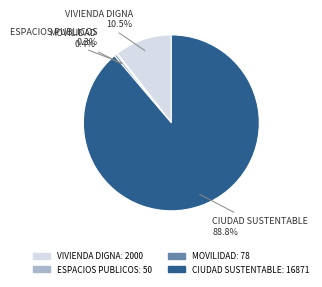

Does any single category account for the majority?

Yes